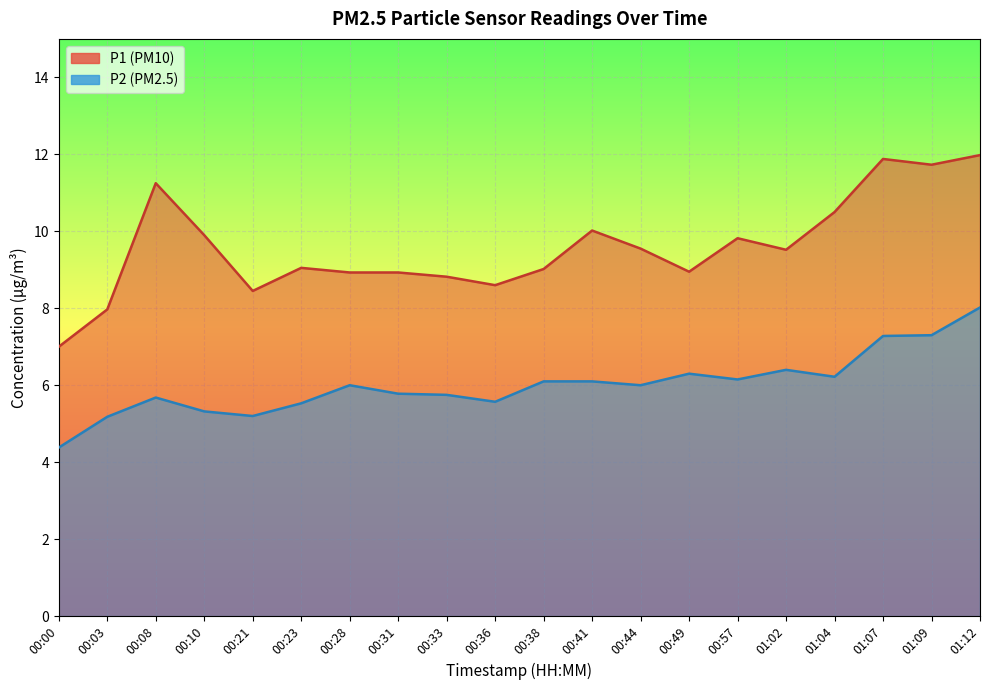

Which label corresponds to the largest value in the chart?

01:12